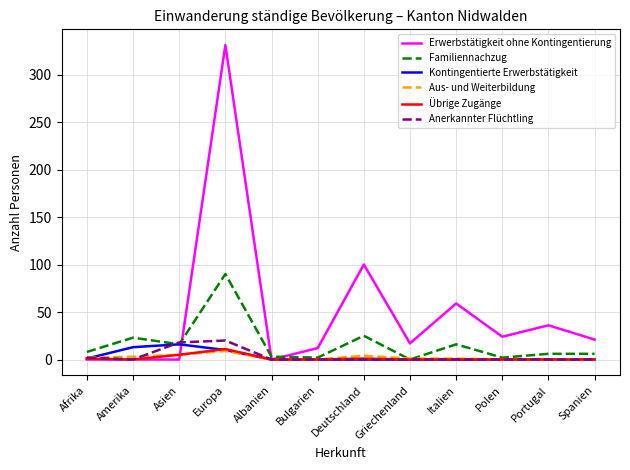

Where is the first local maximum for Übrige Zugänge?

Europa